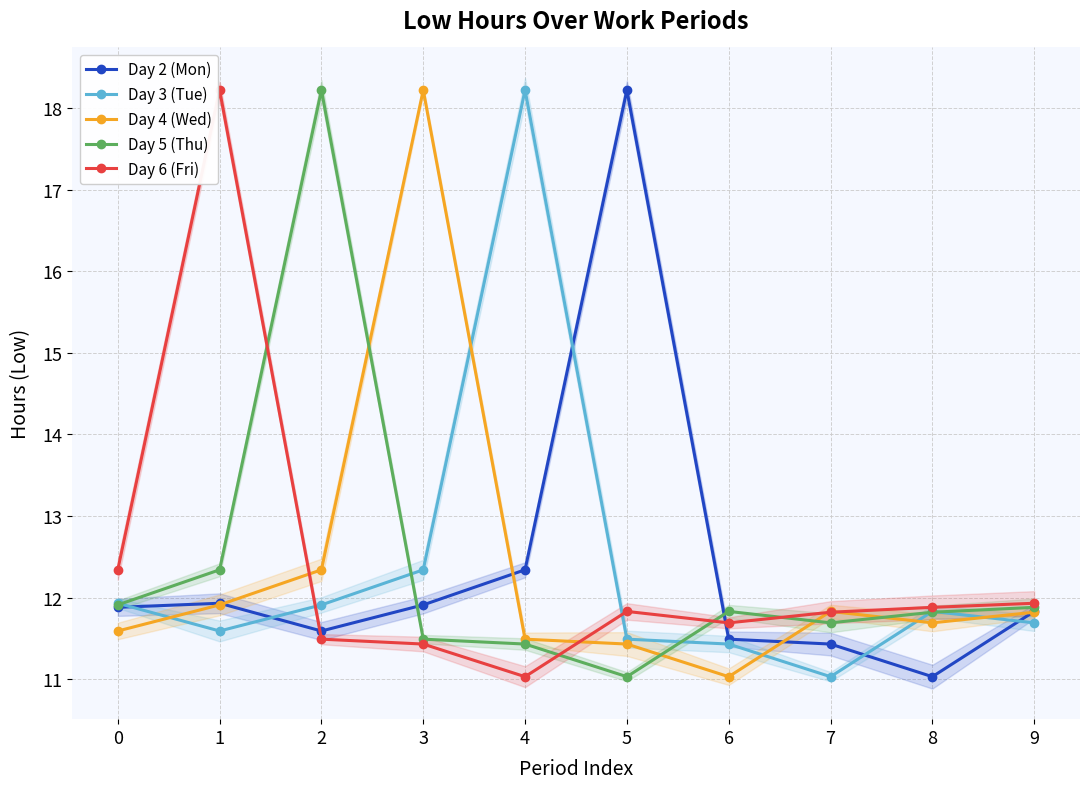

How many interior local peaks does the Day 3 (Tue) series have?

2